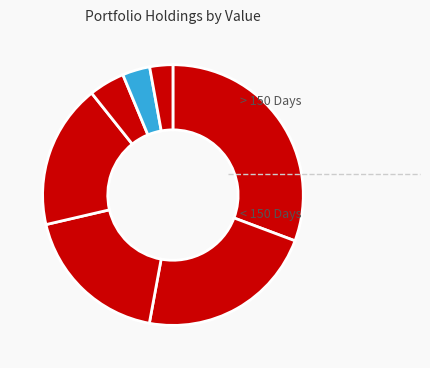

Rank the categories by value from lowest to highest.

PRECISION DRILLING CORP, GOOSEHEAD INS INC, 3D SYS CORP DEL, ZIFF DAVIS INC, TRICON RESIDENTIAL INC, GOGO INC, BLACKLINE INC